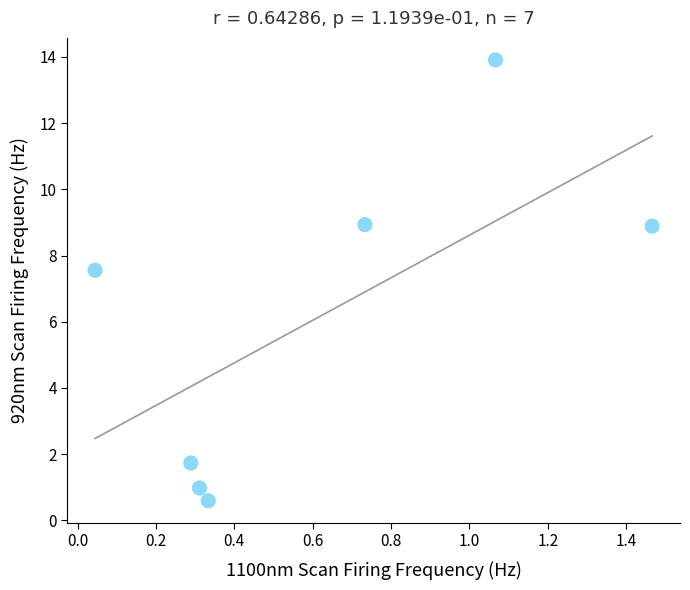

What is the average X value?

0.6